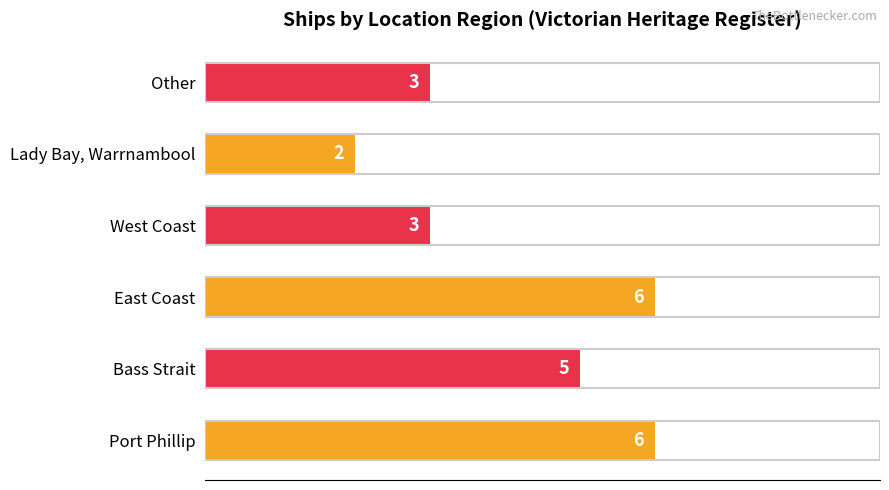

Approximately how many times larger is the value at West Coast compared to Lady Bay, Warrnambool?

1.5